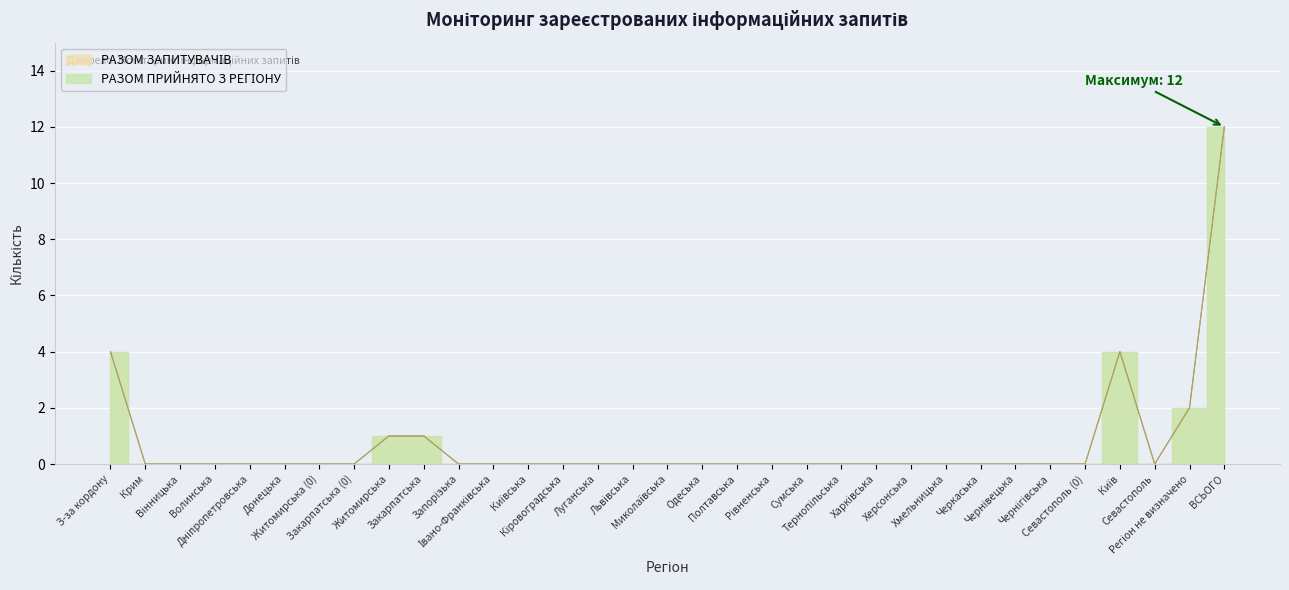

How many values in РАЗОМ ЗАПИТУВАЧІВ are above zero?

6